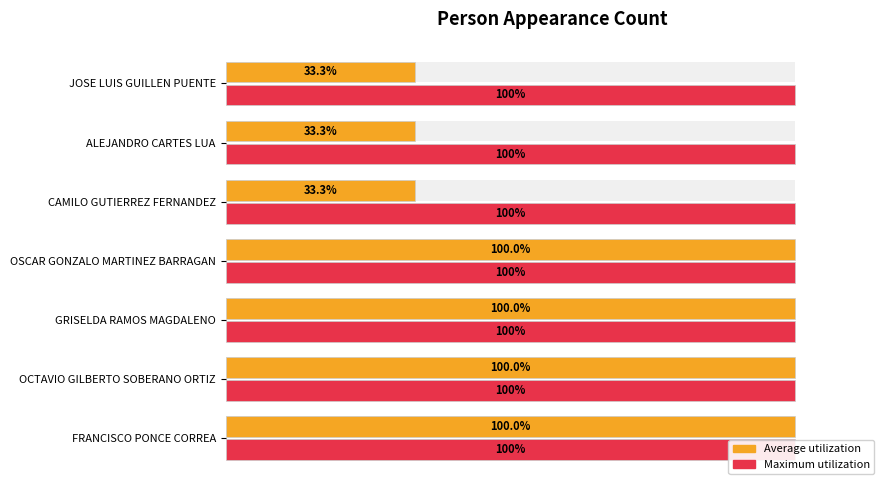

How many bars are there in total?

14